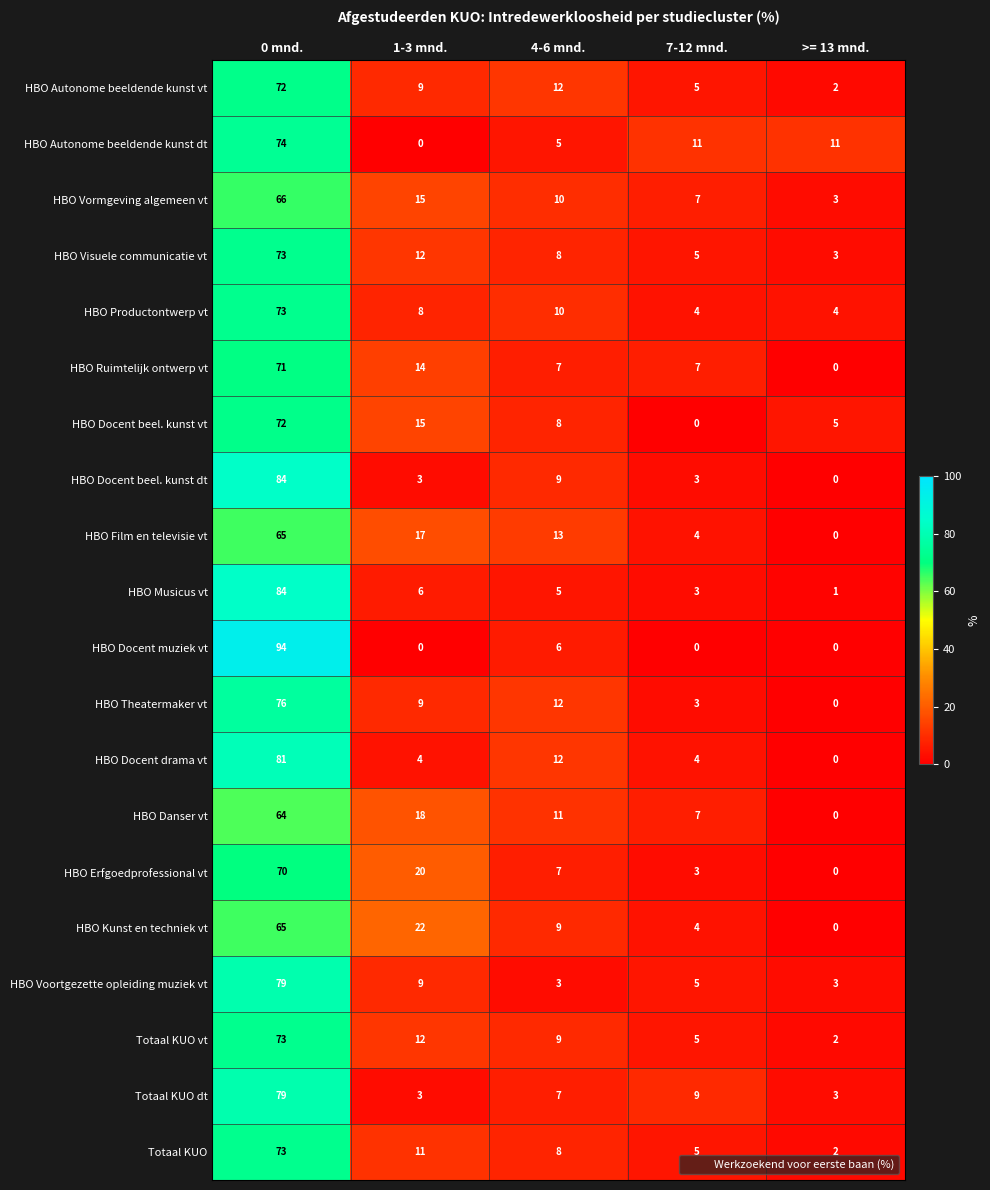

What is the approximate value of HBO Visuele communicatie vt at 4-6 mnd., to the nearest 10?

10